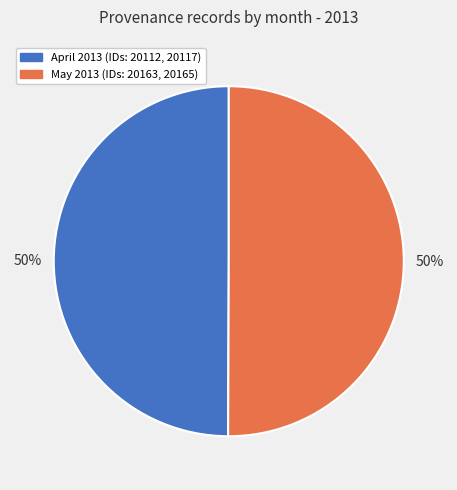

To the nearest percent, what is the average slice percentage?

50%